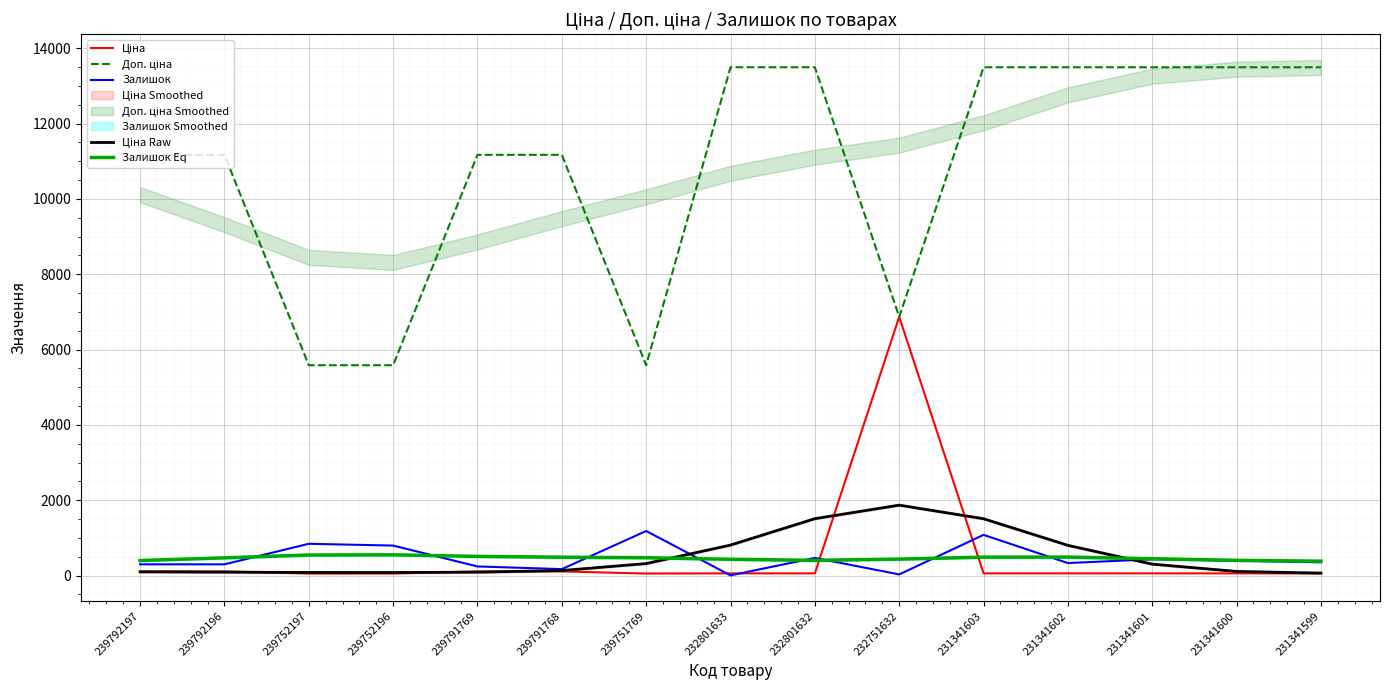

What is the difference between the Ціна Raw values at 239752196 and 239792197?

18.0